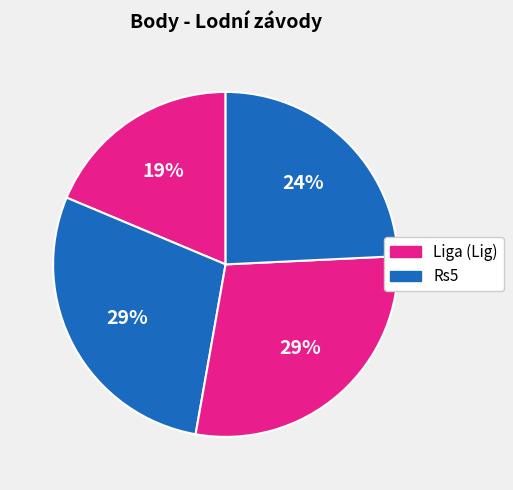

How many segments does this pie chart have?

4